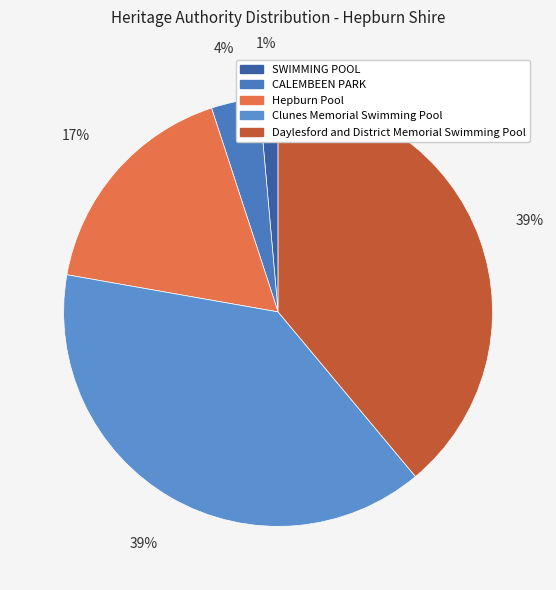

What percentage is the SWIMMING POOL slice, to the nearest percent?

1%